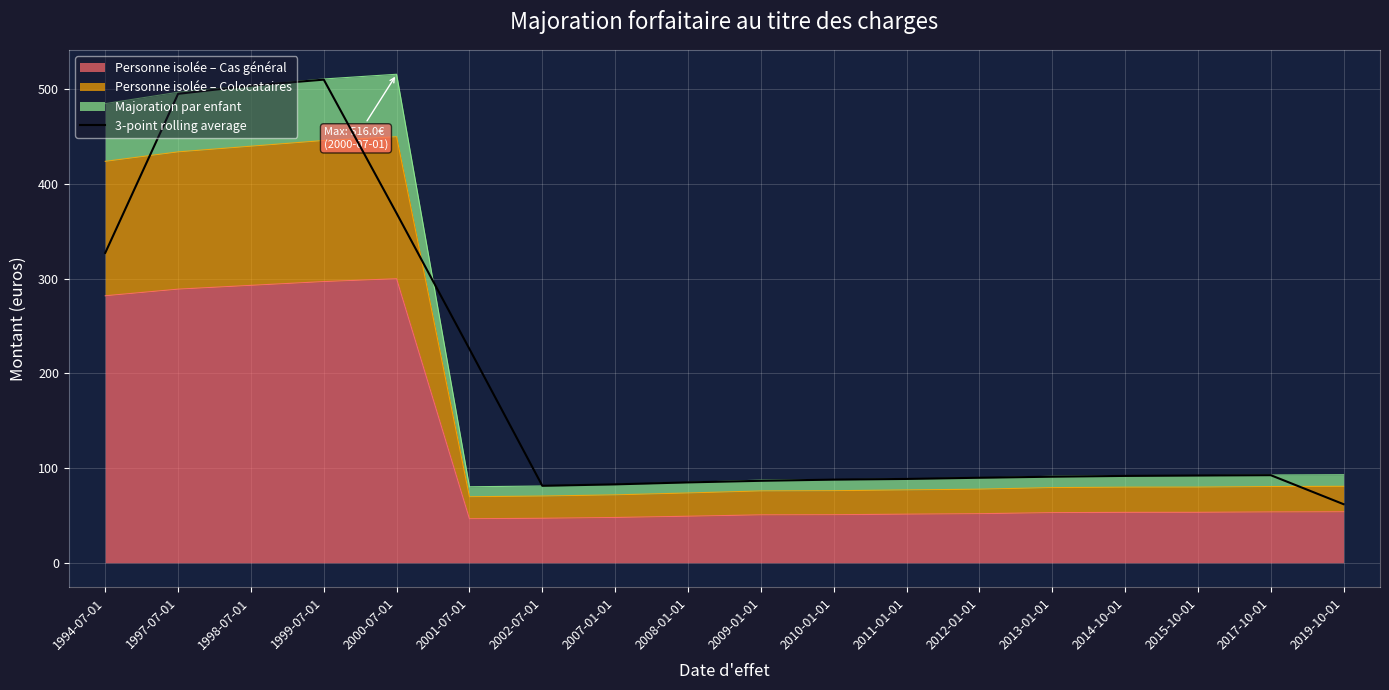

Which category has the highest value across all series?

1999-07-01